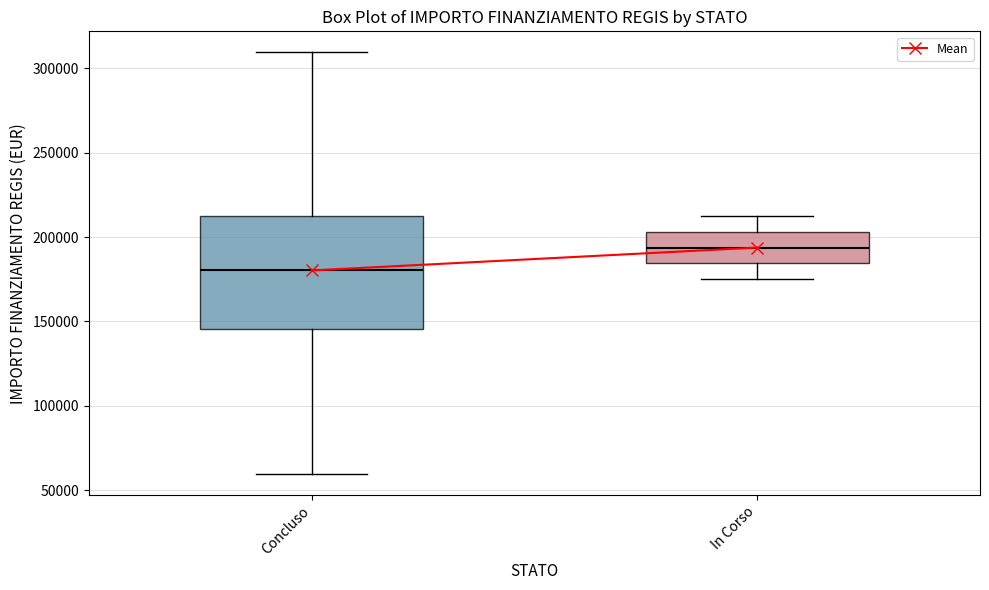

Reading left to right, read every box against the y-axis: the position of its median line, the range the box covers, and the ends of its whiskers. The values are not printed on the chart, so give them approximately, as read against the axis.

Concluso: median 180000, box 145000 to 210000, whiskers 60000 to 310000
In Corso: median 195000, box 185000 to 205000, whiskers 175000 to 210000